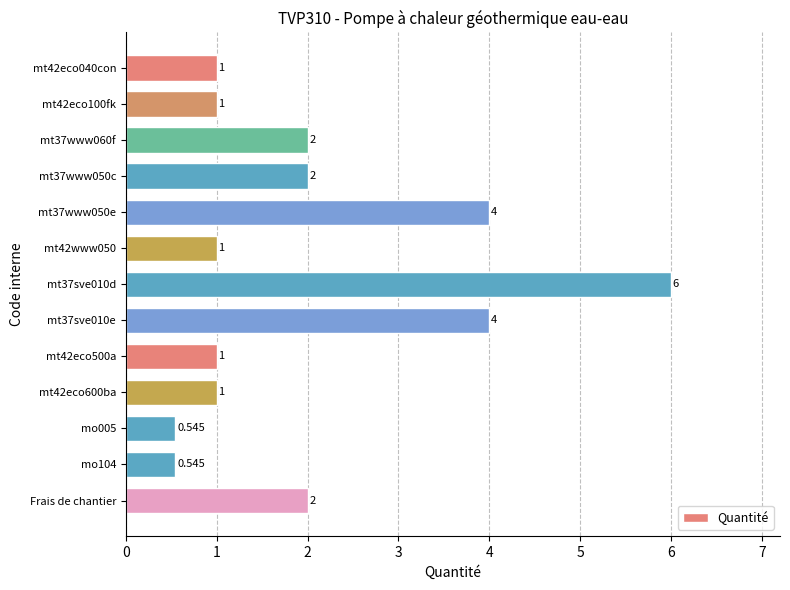

What is the difference between the maximum and second lowest values?

5.5